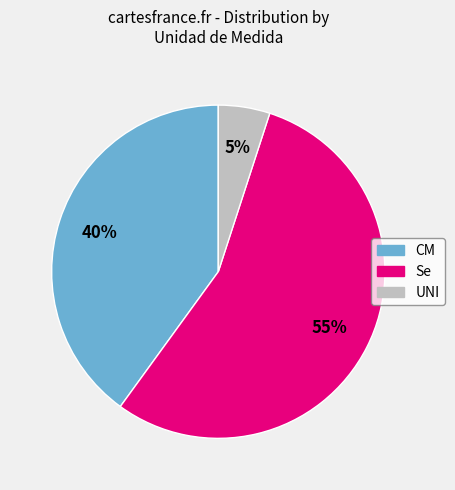

Is it true that Se is 61% of the pie?

False